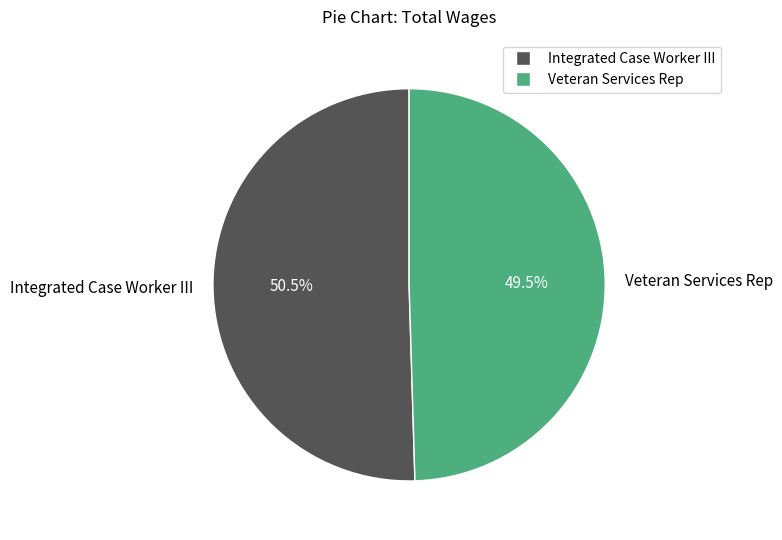

Which has a higher value, Veteran Services Rep or Integrated Case Worker III?

Integrated Case Worker III